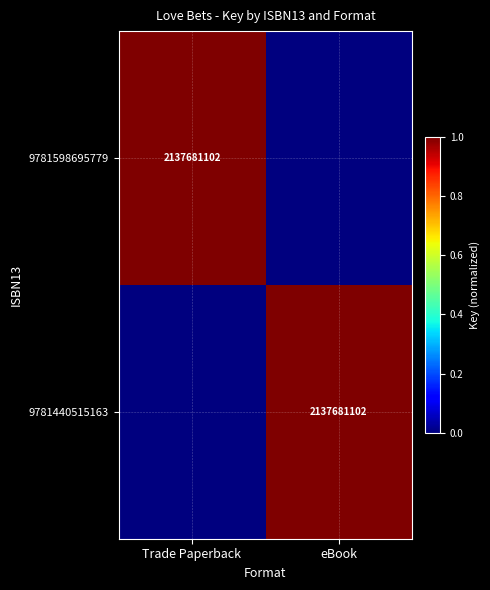

True or false: 9781598695779 has a value of 546270076 at Trade Paperback.

False